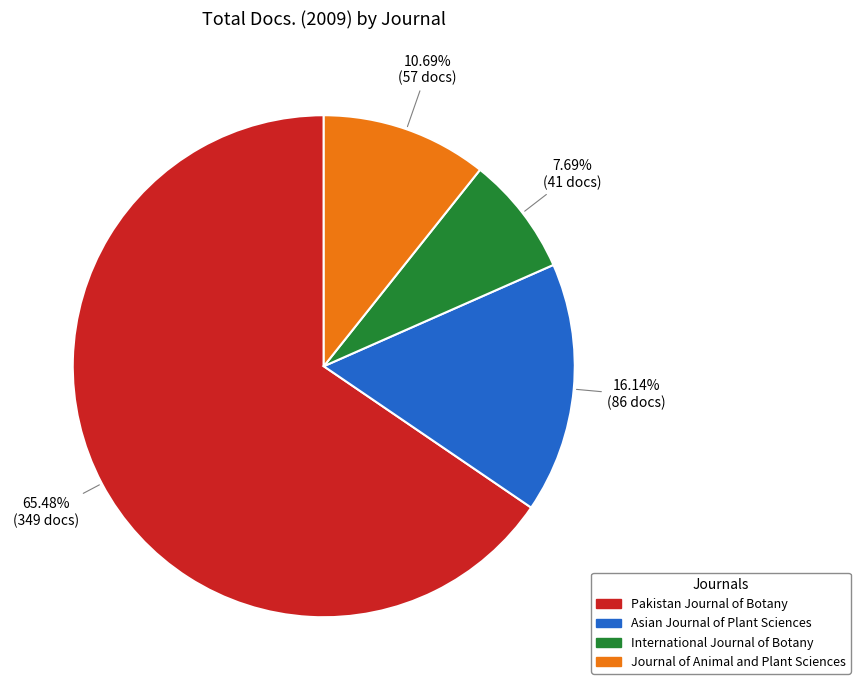

Is it true that Journal of Animal and Plant Sciences is 18% of the pie?

False